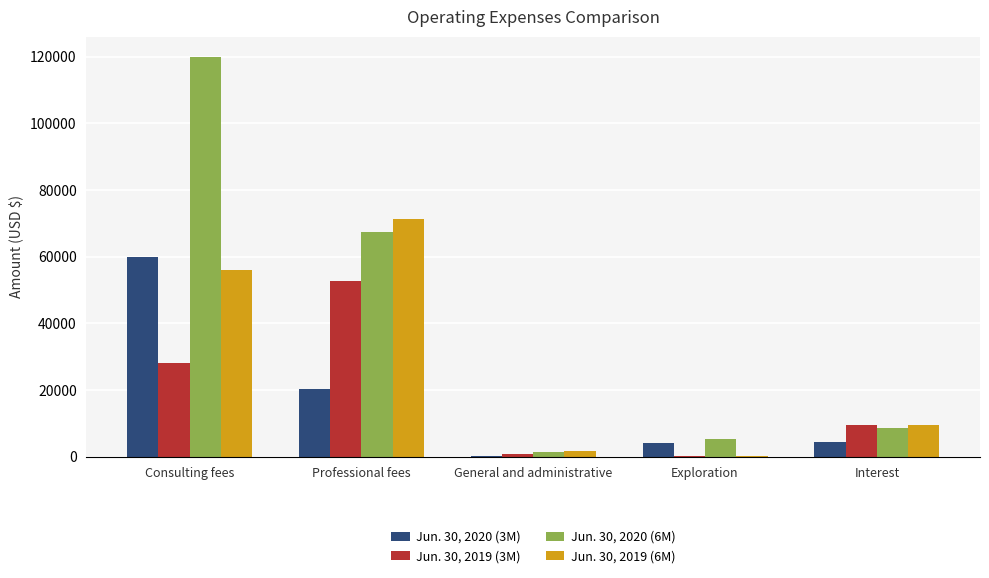

Which category has the highest value across all series?

Consulting fees